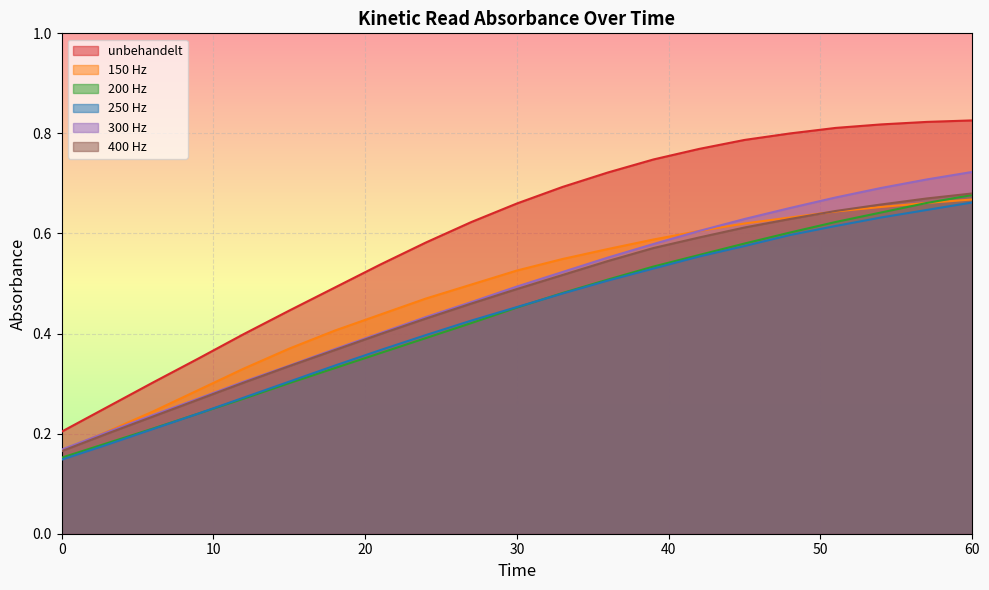

How many lines are shown in the chart?

6